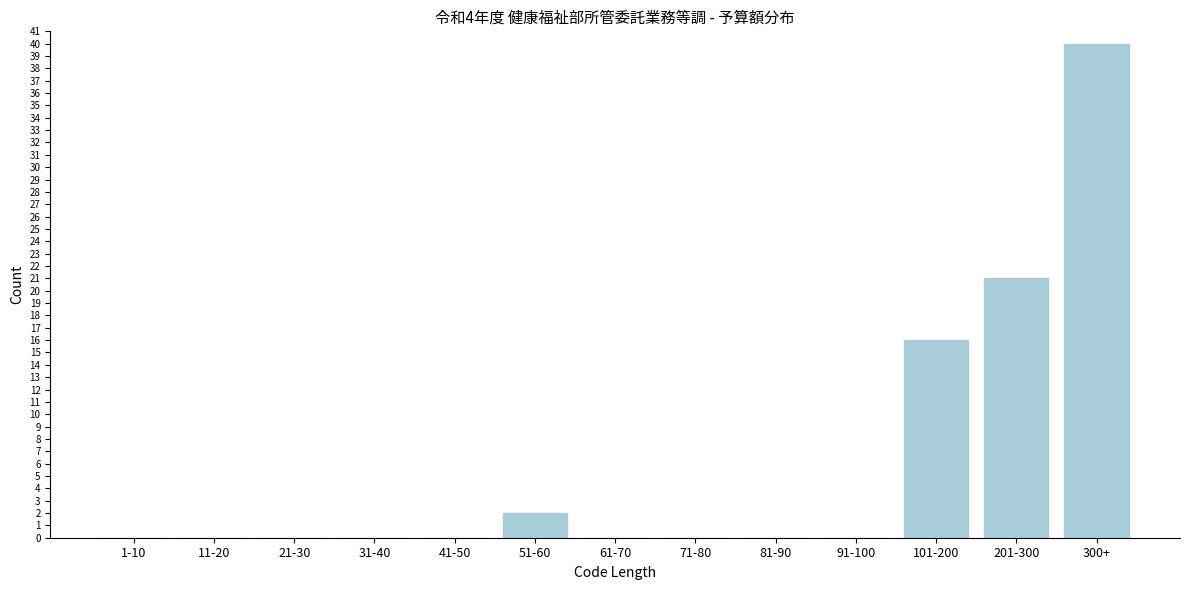

Reading left to right, what are all the values shown in this chart?

1-10=0	11-20=0	21-30=0	31-40=0	41-50=0	51-60=2	61-70=0	71-80=0	81-90=0	91-100=0	101-200=16	201-300=21	300+=40